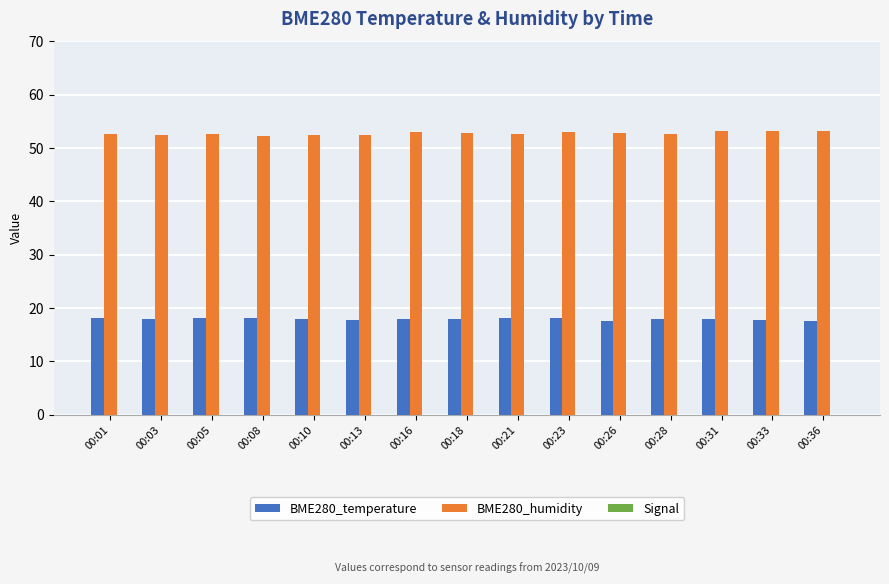

At which category is the sum across all series the highest?

00:31